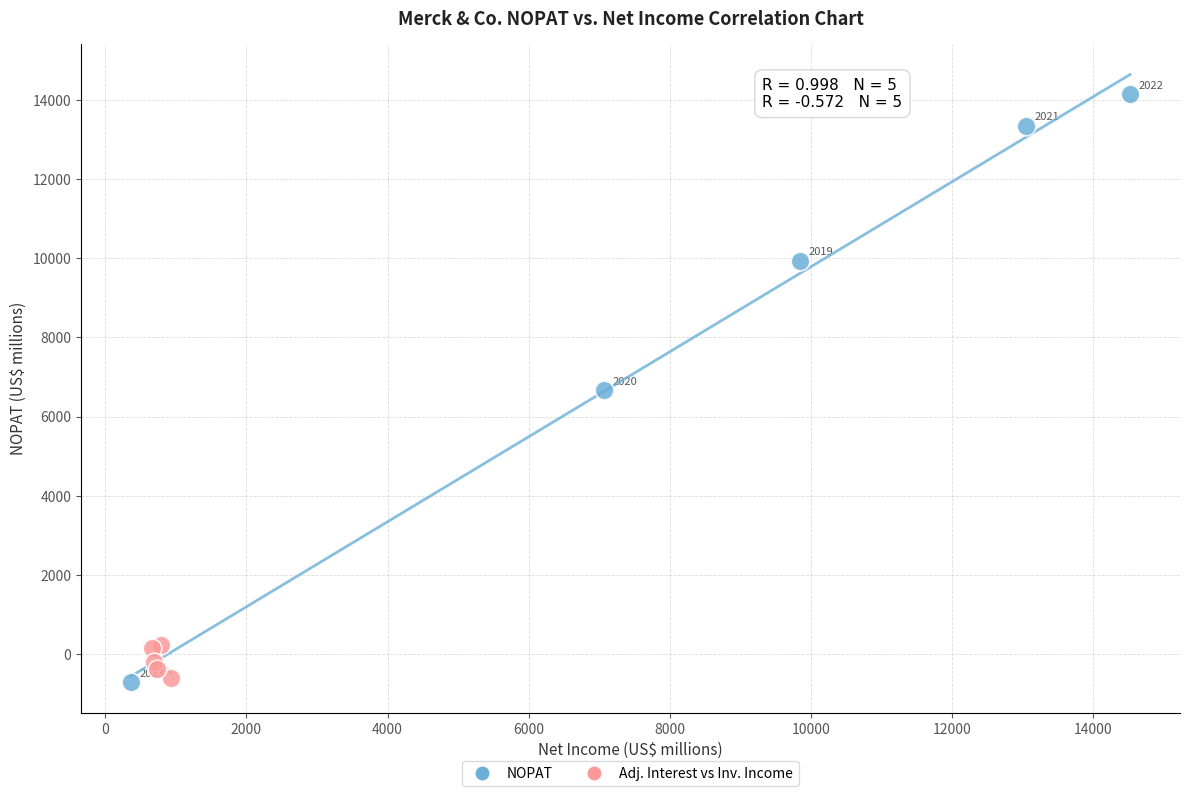

Which series reaches the maximum Y coordinate?

NOPAT